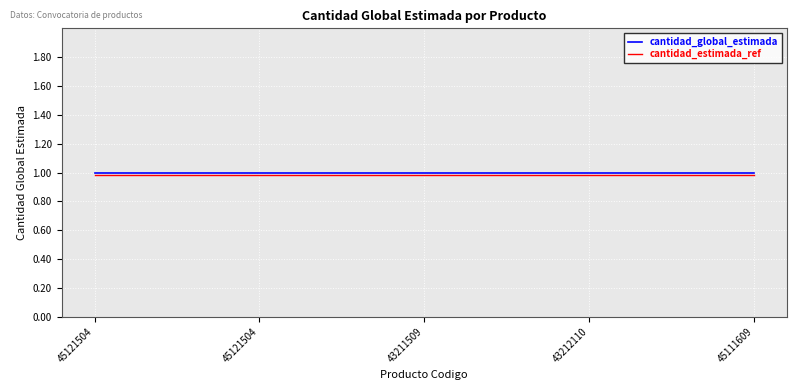

What are all the series names shown in the legend?

cantidad_global_estimada, cantidad_estimada_ref